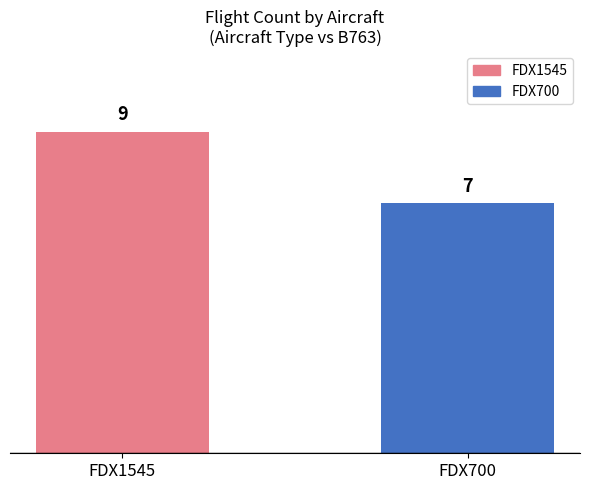

What is the approximate value at FDX700?

7